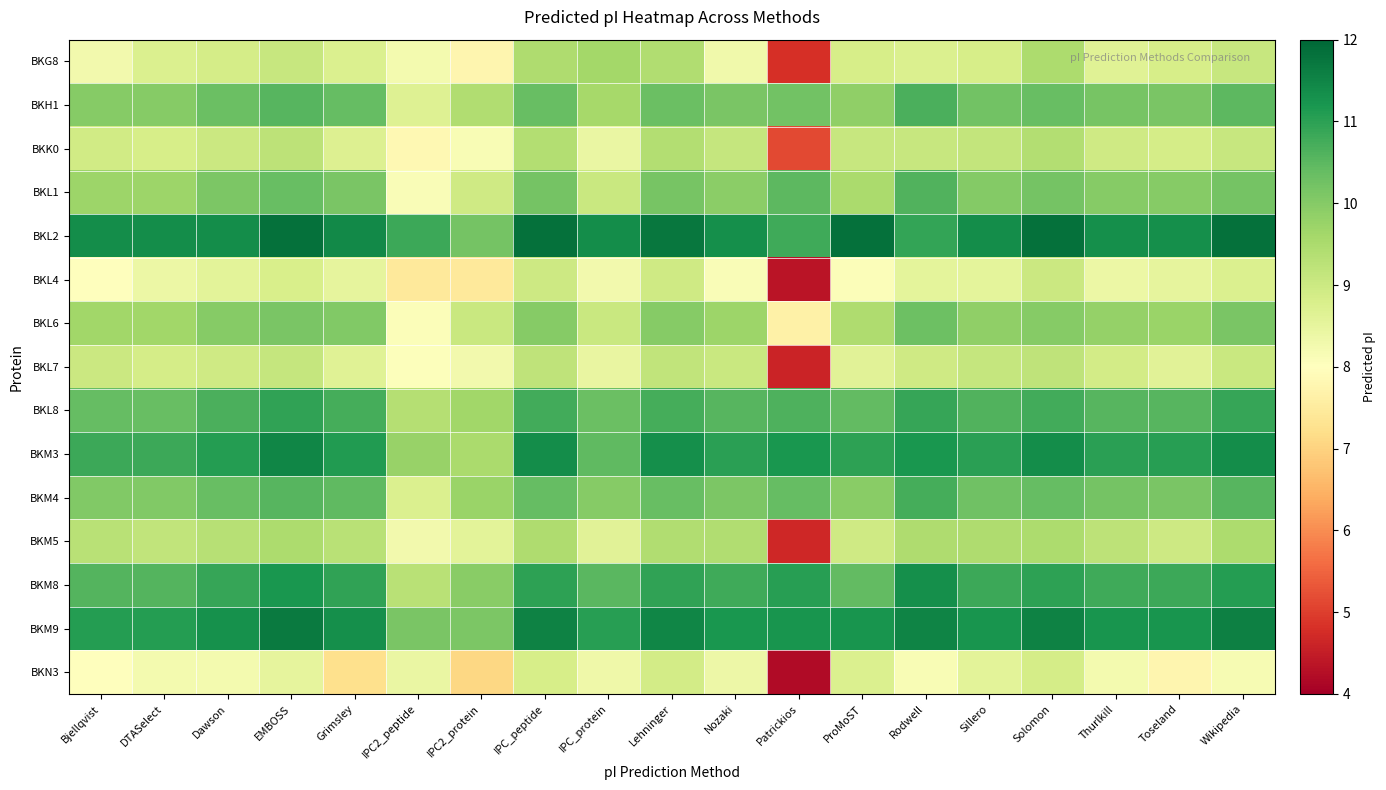

Which series has the largest total across all categories?

BKL2